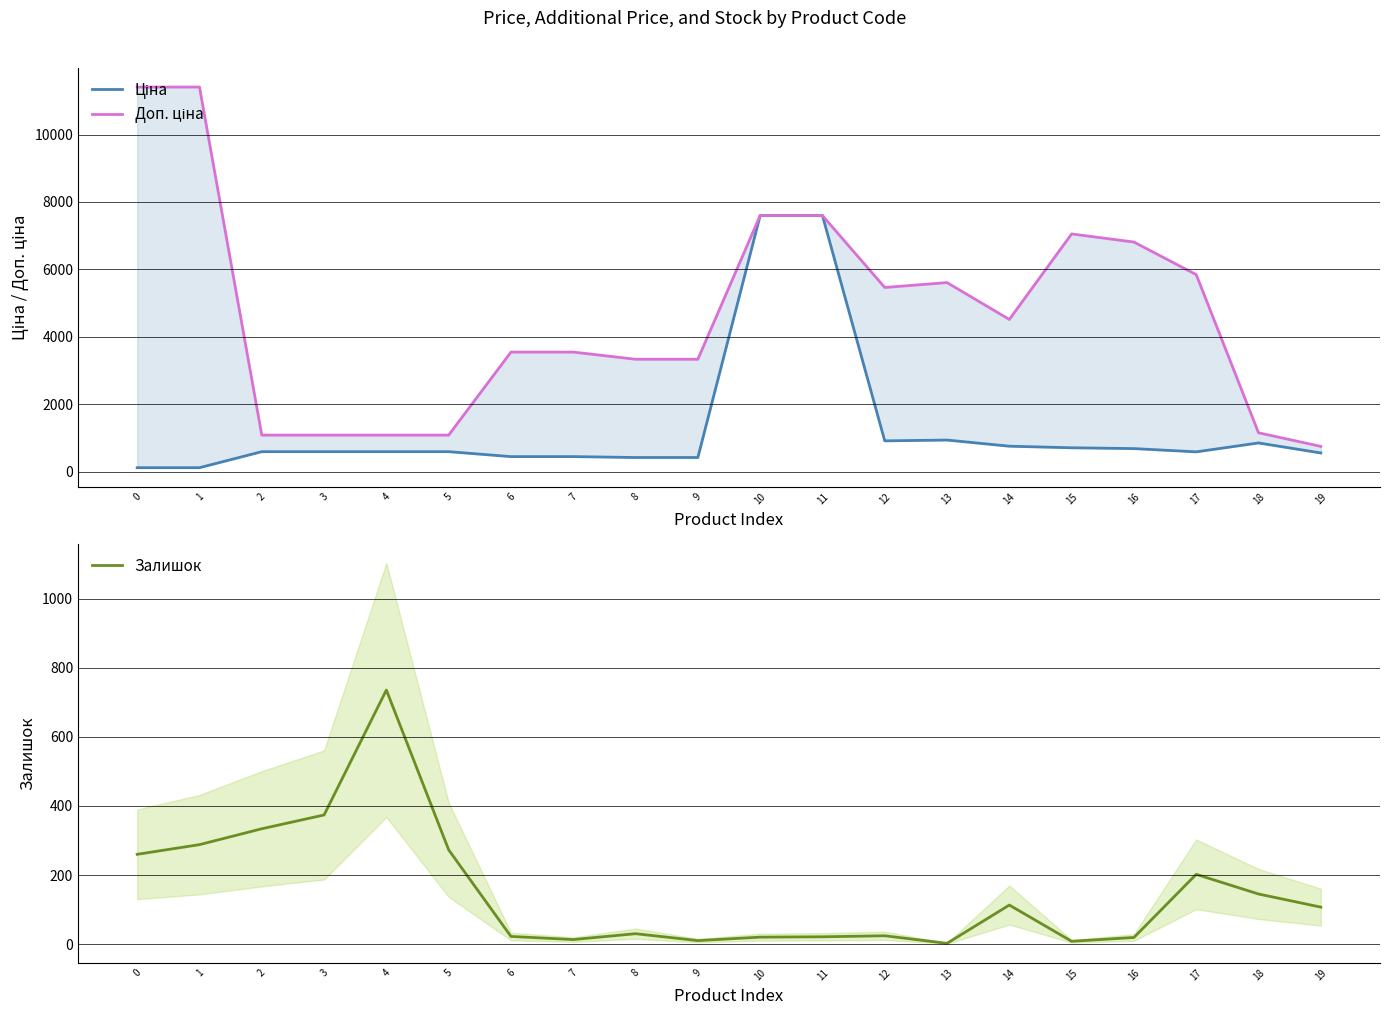

Between which two adjacent categories do Залишок and Ціна first intersect?

1 and 2